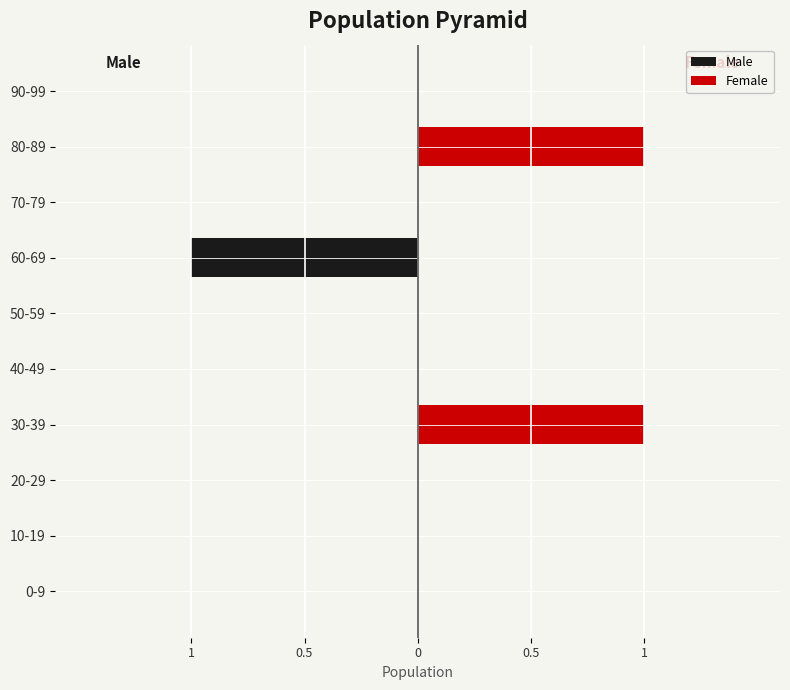

How many negative values does the Male series have?

1